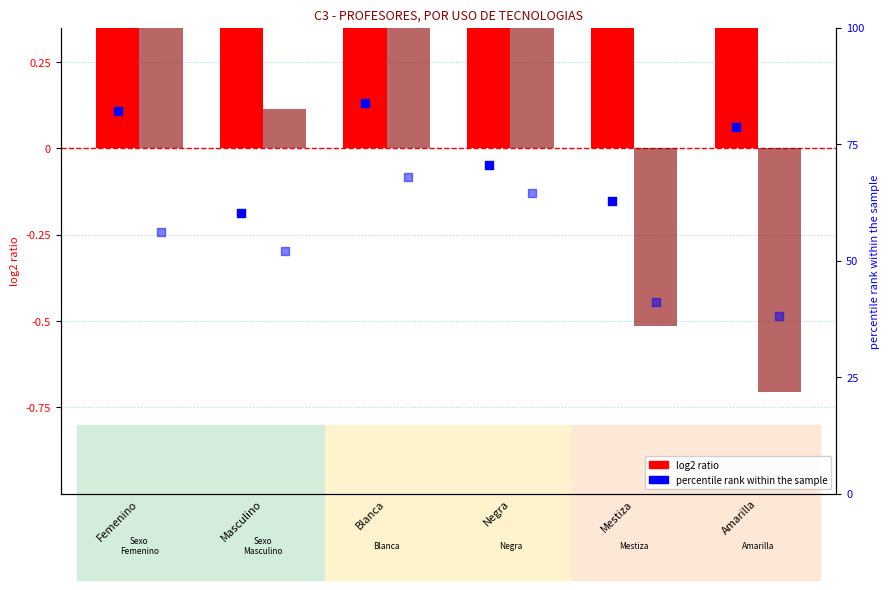

At which category is the sum across all series the highest?

Blanca